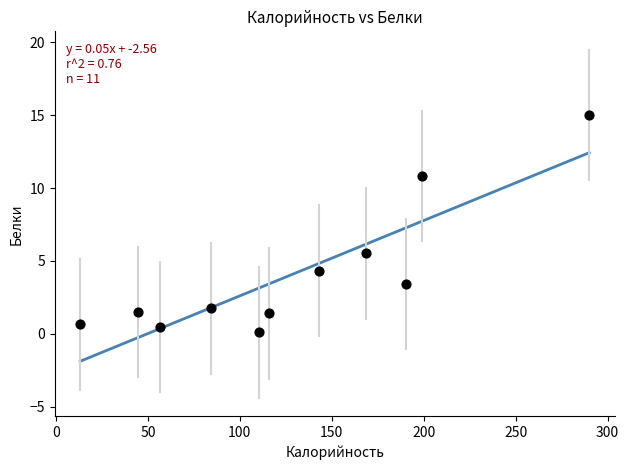

What Y value in the scatter plot is closest to 7?

5.5